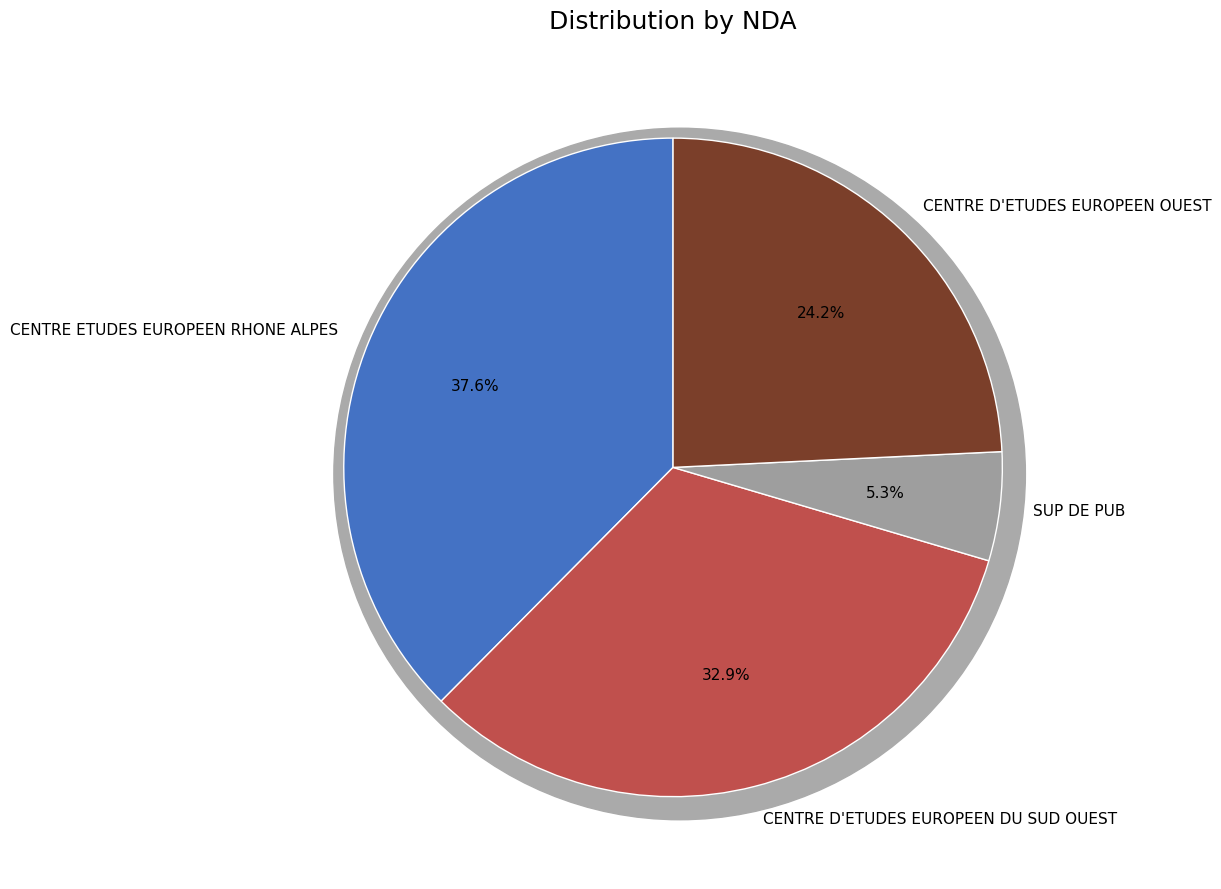

To the nearest percent, what percentage of the pie is CENTRE D'ETUDES EUROPEEN DU SUD OUEST?

33%